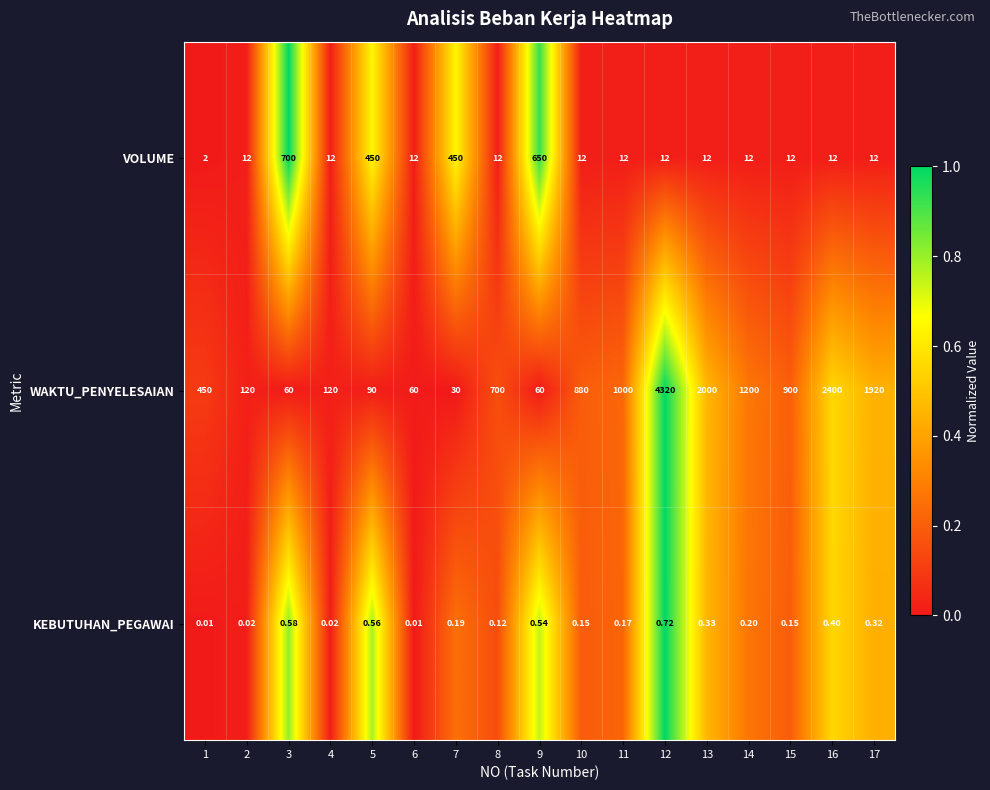

List the series in order of their peak value, highest first.

WAKTU_PENYELESAIAN, VOLUME, KEBUTUHAN_PEGAWAI